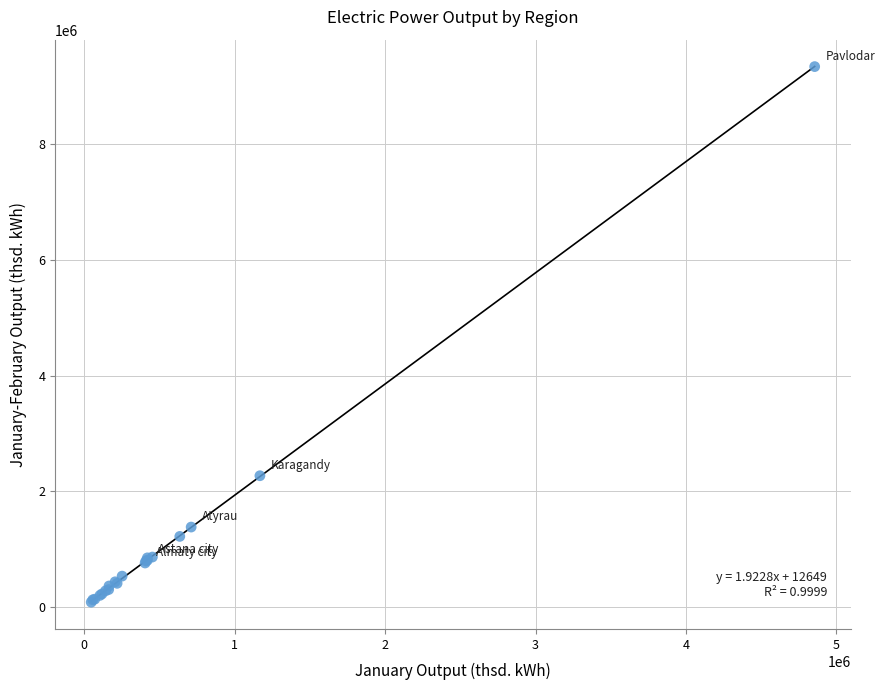

What Y value in the scatter plot is closest to 4716014?

2271680.9